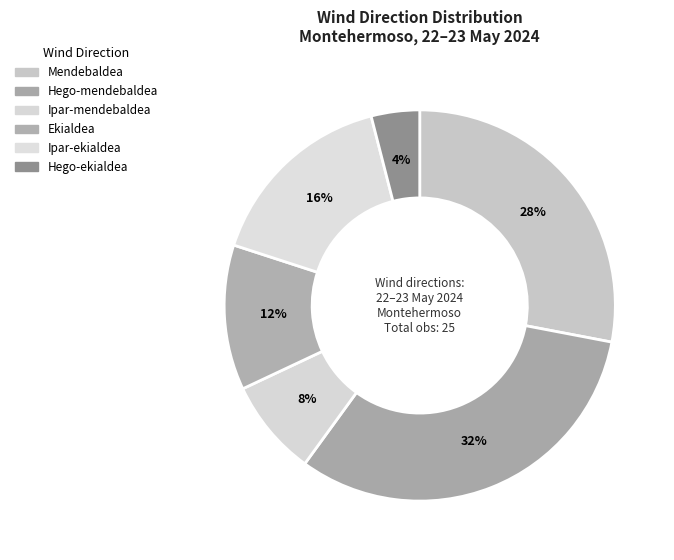

What is the change in value from Ipar-mendebaldea to Hego-ekialdea?

-1